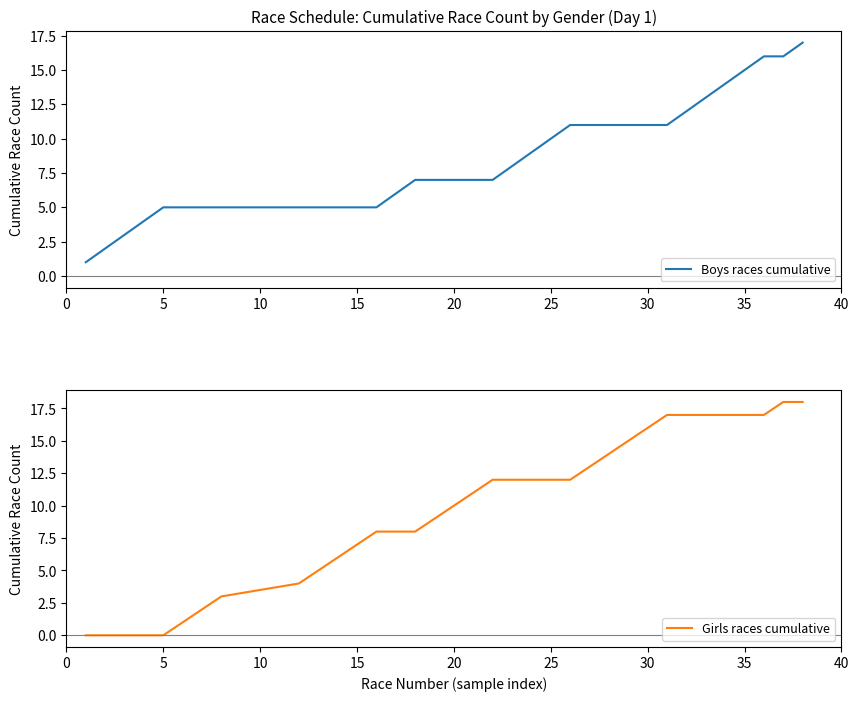

What is the greatest value displayed?

18